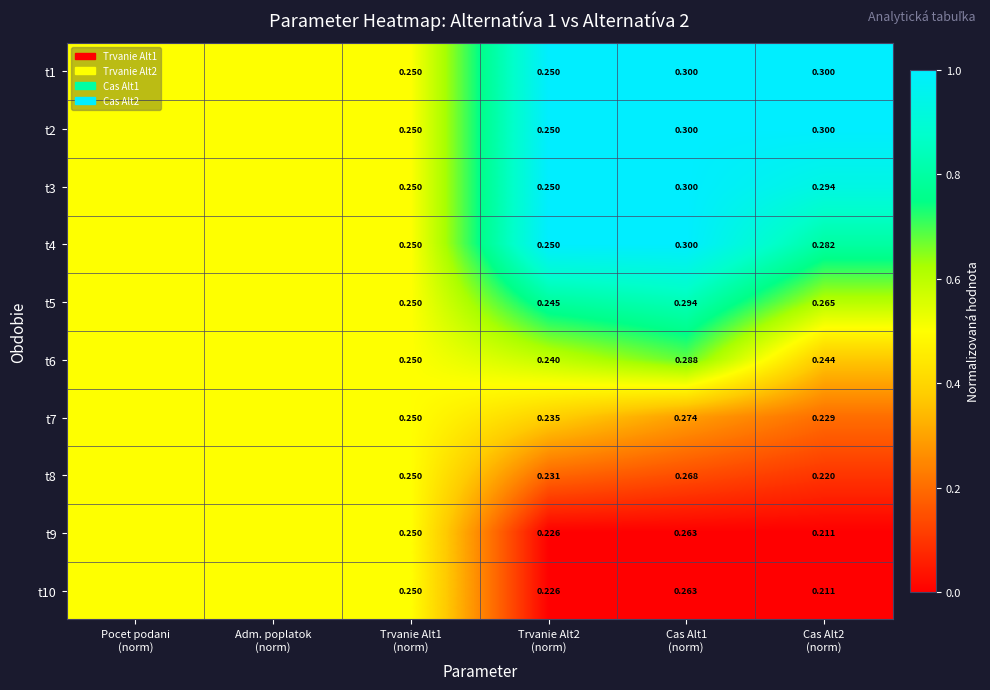

Where is t1 nearest to the value 0?

Pocet podani (norm)